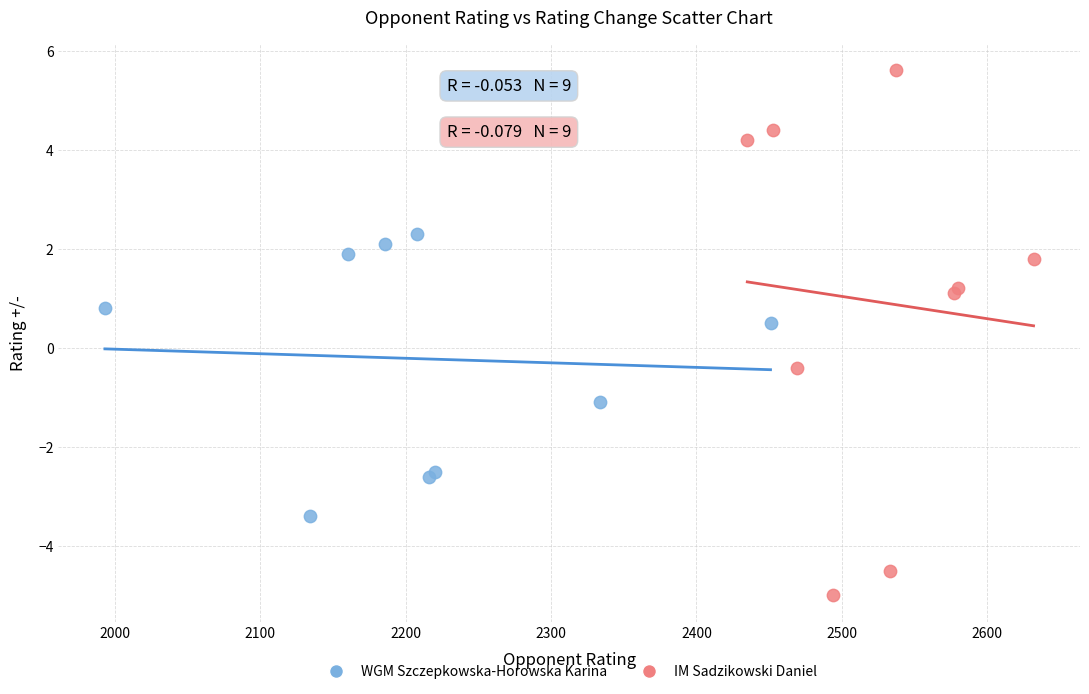

Which series reaches the minimum Y coordinate?

IM Sadzikowski Daniel